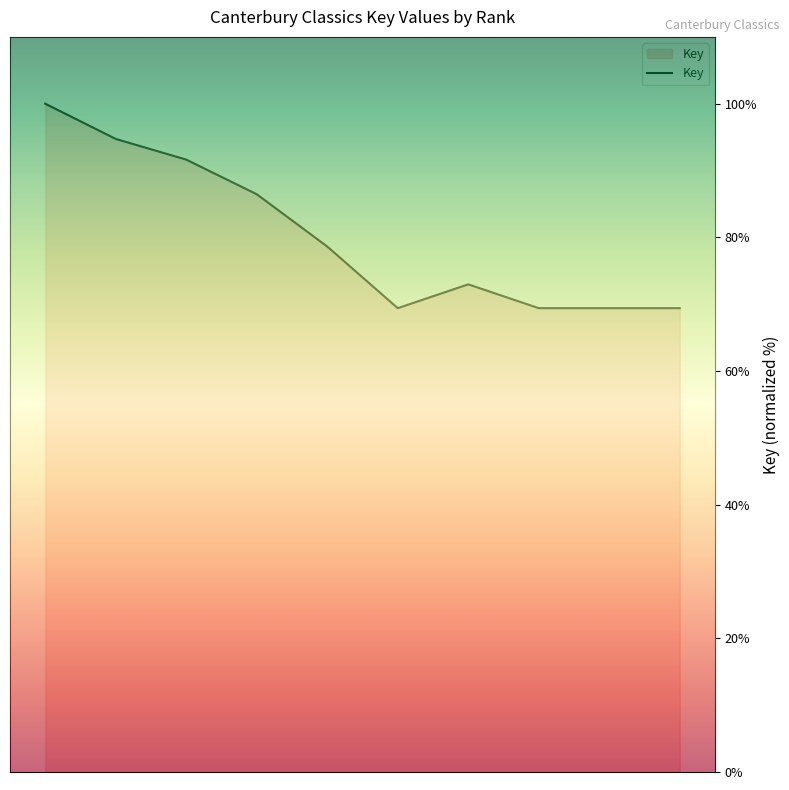

At which label does the data first exceed 78?

1